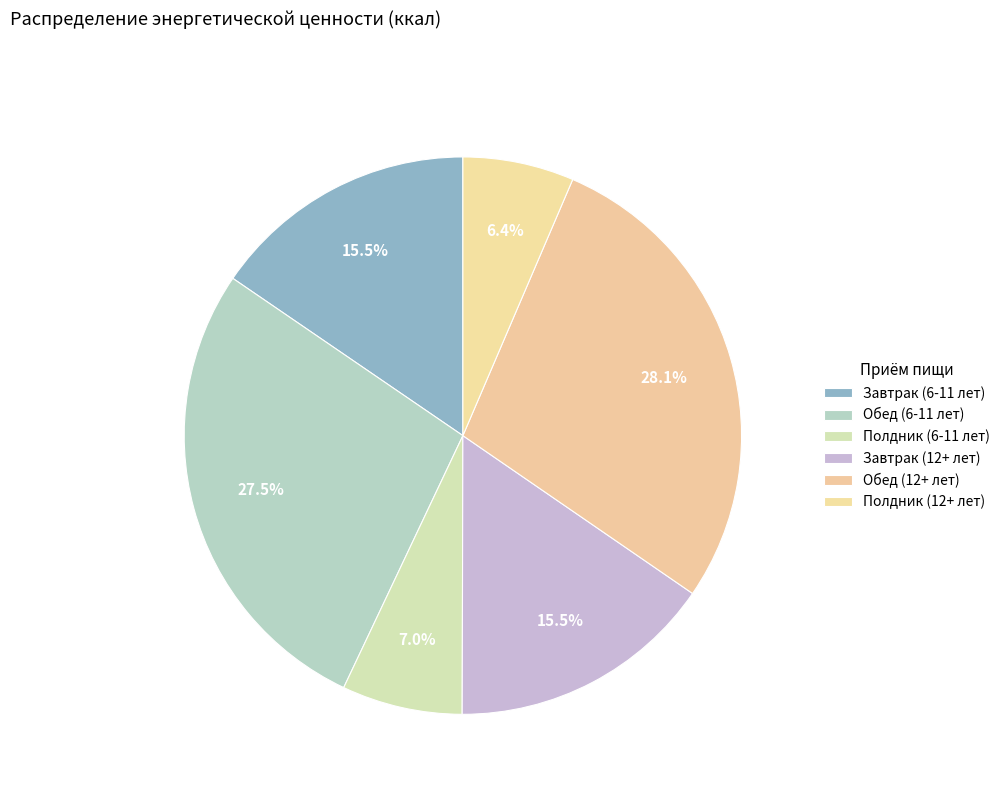

Count the number of slices in the pie.

6